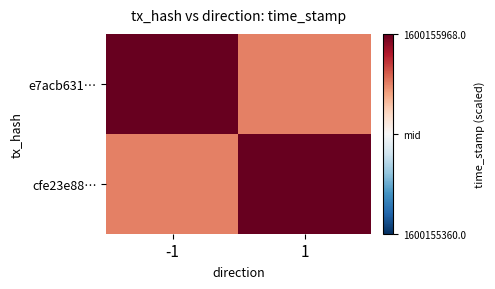

Which has a higher value, -1 or 1?

-1